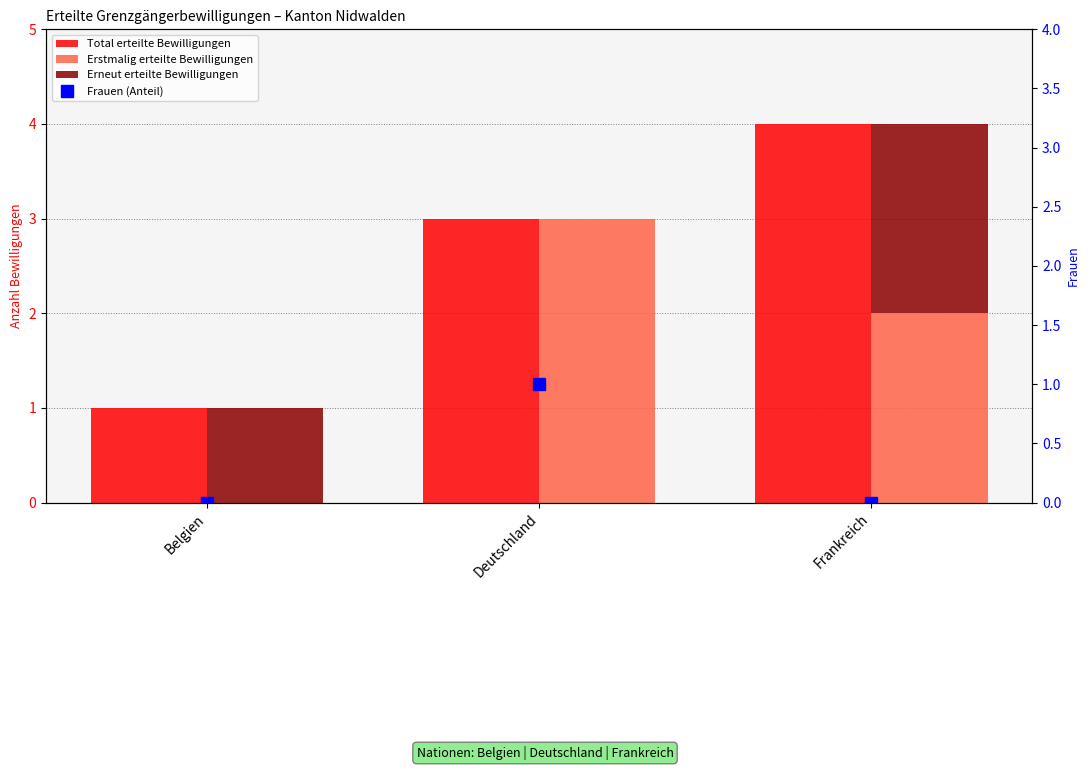

Is it true that Erneut erteilte Bewilligungen equals 1 at Belgien?

True